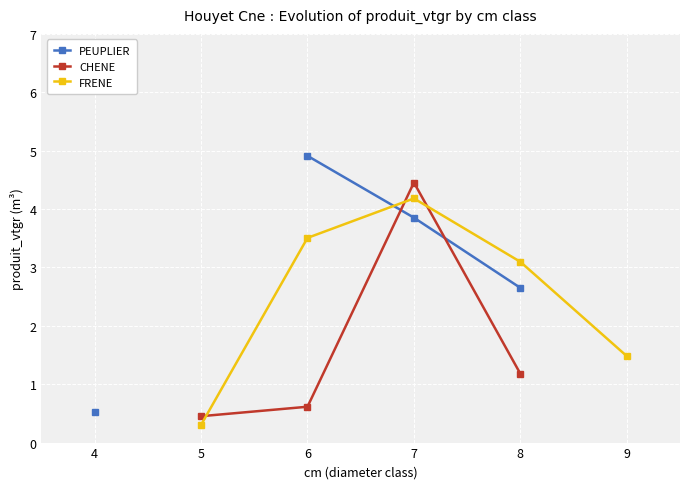

True or false: PEUPLIER has more than 2 points higher than both neighbors.

False